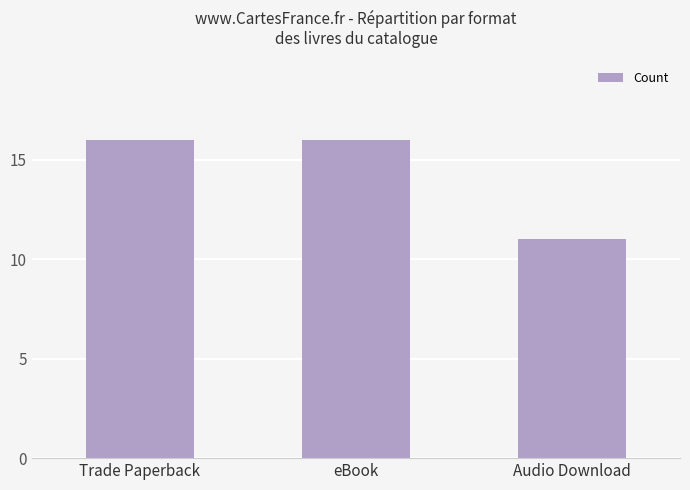

What is the maximum value shown in the chart?

16